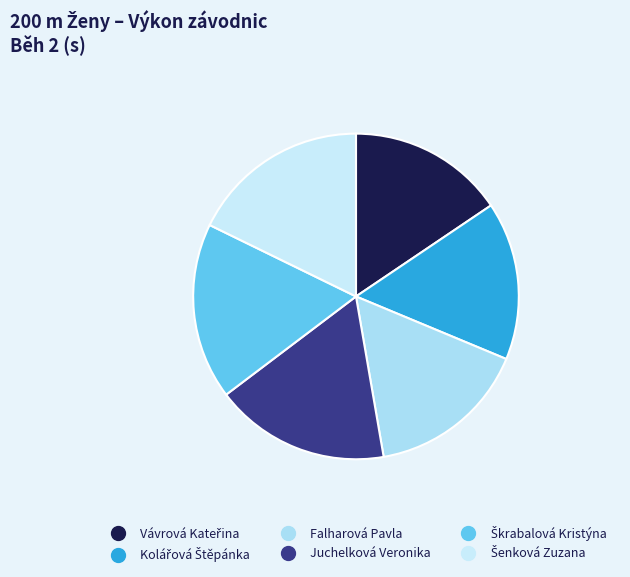

To the nearest percent, what is the combined percentage of Vávrová Kateřina and Kolářová Štěpánka?

31%